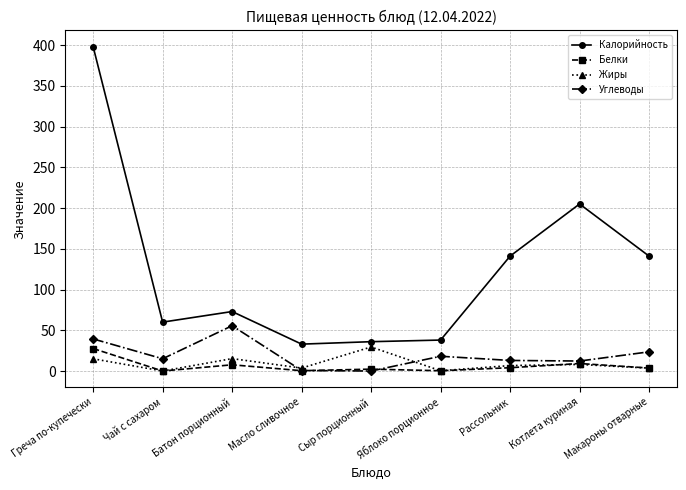

True or false: Жиры has a value of 0.3 at Яблоко порционное.

True